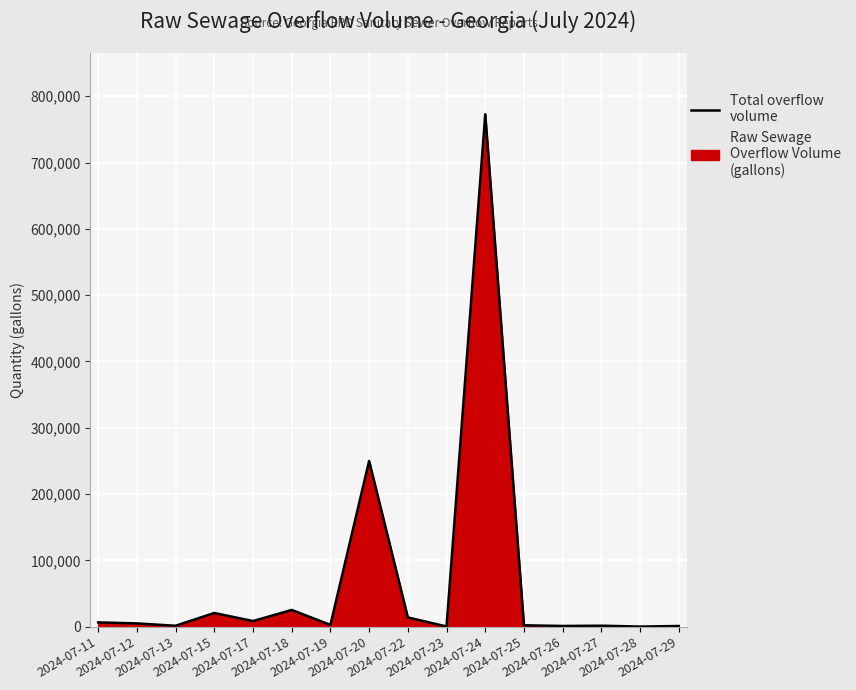

Reading right to left, transcribe all the data shown in this chart.

2024-07-29=1080	2024-07-28=200	2024-07-27=1520	2024-07-26=1106	2024-07-25=2160	2024-07-24=773041	2024-07-23=360	2024-07-22=14000	2024-07-20=250000	2024-07-19=2743	2024-07-18=25270	2024-07-17=8517	2024-07-15=20675	2024-07-13=1440	2024-07-12=5000	2024-07-11=6499